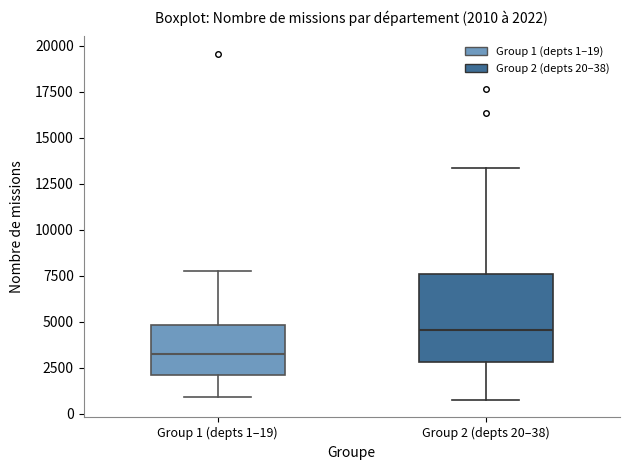

Which box is the tallest, from its lower edge to its upper edge?

Group 2 (depts 20–38)